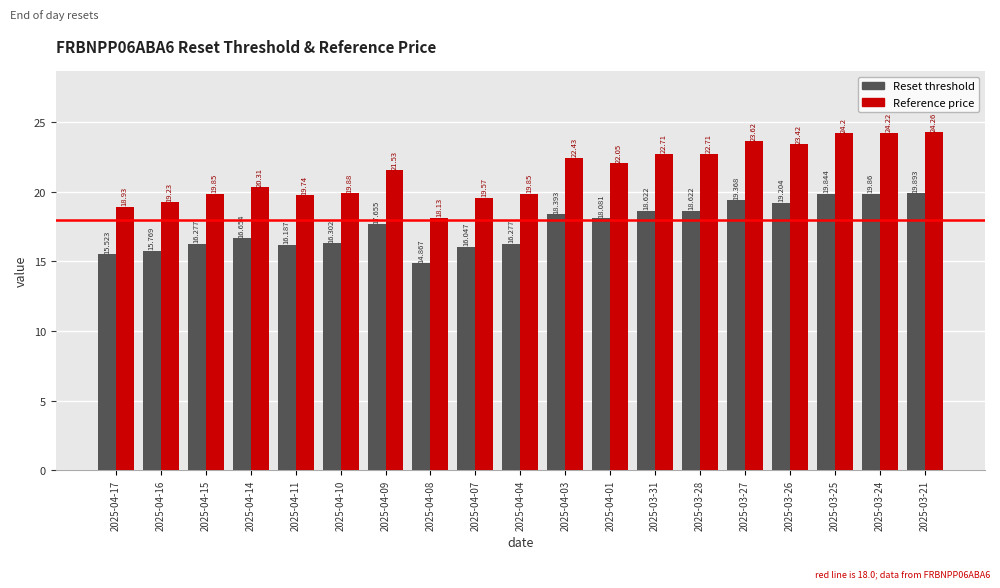

What position from the right is 2025-04-15?

17